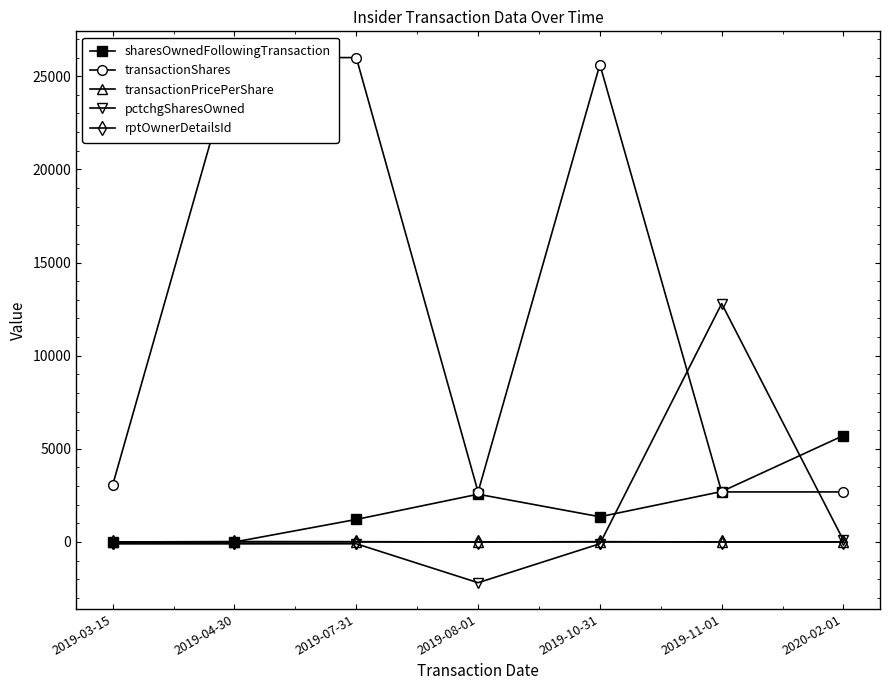

What is the value of the rptOwnerDetailsId point at the 2nd from the left?

1.0